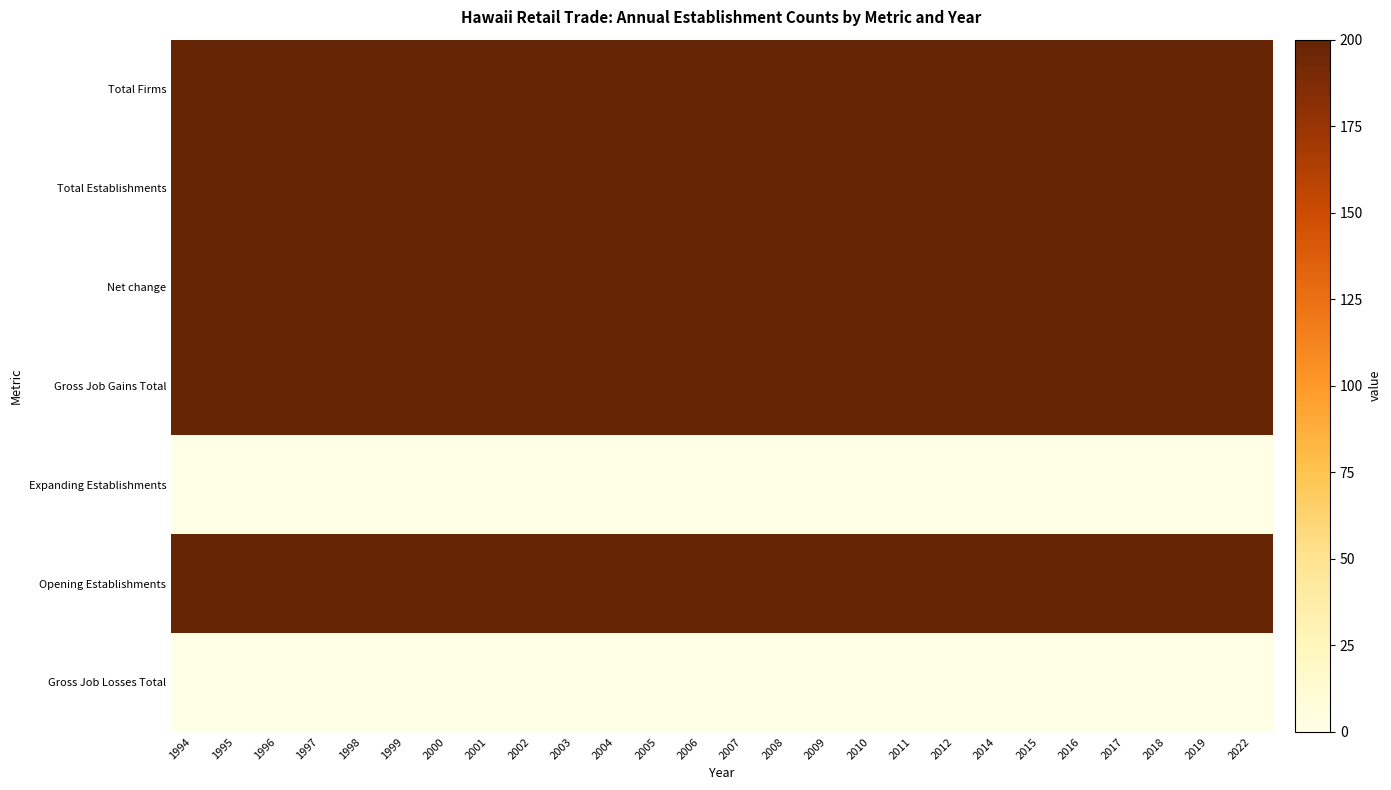

Reading left to right, transcribe all the data shown in this chart.

Total Firms: 1994=200	1995=200	1996=200	1997=200	1998=200	1999=200	2000=200	2001=200	2002=200	2003=200	2004=200	2005=200	2006=200	2007=200	2008=200	2009=200	2010=200	2011=200	2012=200	2014=200	2015=200	2016=200	2017=200	2018=200	2019=200	2022=200
Total Establishments: 1994=200	1995=200	1996=200	1997=200	1998=200	1999=200	2000=200	2001=200	2002=200	2003=200	2004=200	2005=200	2006=200	2007=200	2008=200	2009=200	2010=200	2011=200	2012=200	2014=200	2015=200	2016=200	2017=200	2018=200	2019=200	2022=200
Net change: 1994=200	1995=200	1996=200	1997=200	1998=200	1999=200	2000=200	2001=200	2002=200	2003=200	2004=200	2005=200	2006=200	2007=200	2008=200	2009=200	2010=200	2011=200	2012=200	2014=200	2015=200	2016=200	2017=200	2018=200	2019=200	2022=200
Gross Job Gains Total: 1994=200	1995=200	1996=200	1997=200	1998=200	1999=200	2000=200	2001=200	2002=200	2003=200	2004=200	2005=200	2006=200	2007=200	2008=200	2009=200	2010=200	2011=200	2012=200	2014=200	2015=200	2016=200	2017=200	2018=200	2019=200	2022=200
Expanding Establishments: 1994=0	1995=0	1996=0	1997=0	1998=0	1999=0	2000=0	2001=0	2002=0	2003=0	2004=0	2005=0	2006=0	2007=0	2008=0	2009=0	2010=0	2011=0	2012=0	2014=0	2015=0	2016=0	2017=0	2018=0	2019=0	2022=0
Opening Establishments: 1994=200	1995=200	1996=200	1997=200	1998=200	1999=200	2000=200	2001=200	2002=200	2003=200	2004=200	2005=200	2006=200	2007=200	2008=200	2009=200	2010=200	2011=200	2012=200	2014=200	2015=200	2016=200	2017=200	2018=200	2019=200	2022=200
Gross Job Losses Total: 1994=0	1995=0	1996=0	1997=0	1998=0	1999=0	2000=0	2001=0	2002=0	2003=0	2004=0	2005=0	2006=0	2007=0	2008=0	2009=0	2010=0	2011=0	2012=0	2014=0	2015=0	2016=0	2017=0	2018=0	2019=0	2022=0